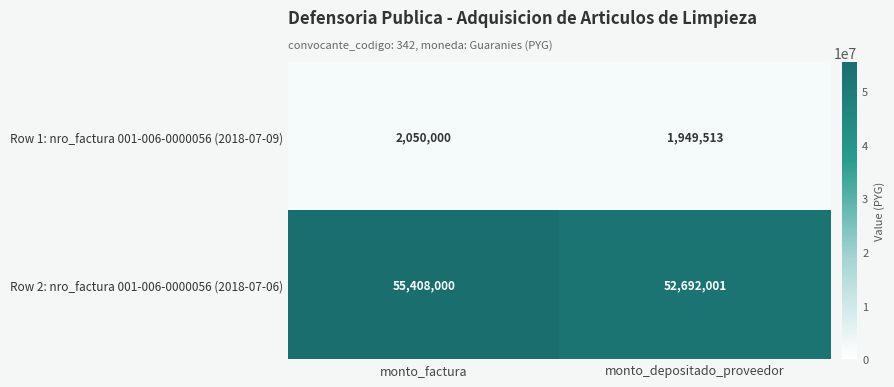

Rank the series by their average value, from lowest to highest.

Row 1: nro_factura 001-006-0000056 (2018-07-09), Row 2: nro_factura 001-006-0000056 (2018-07-06)